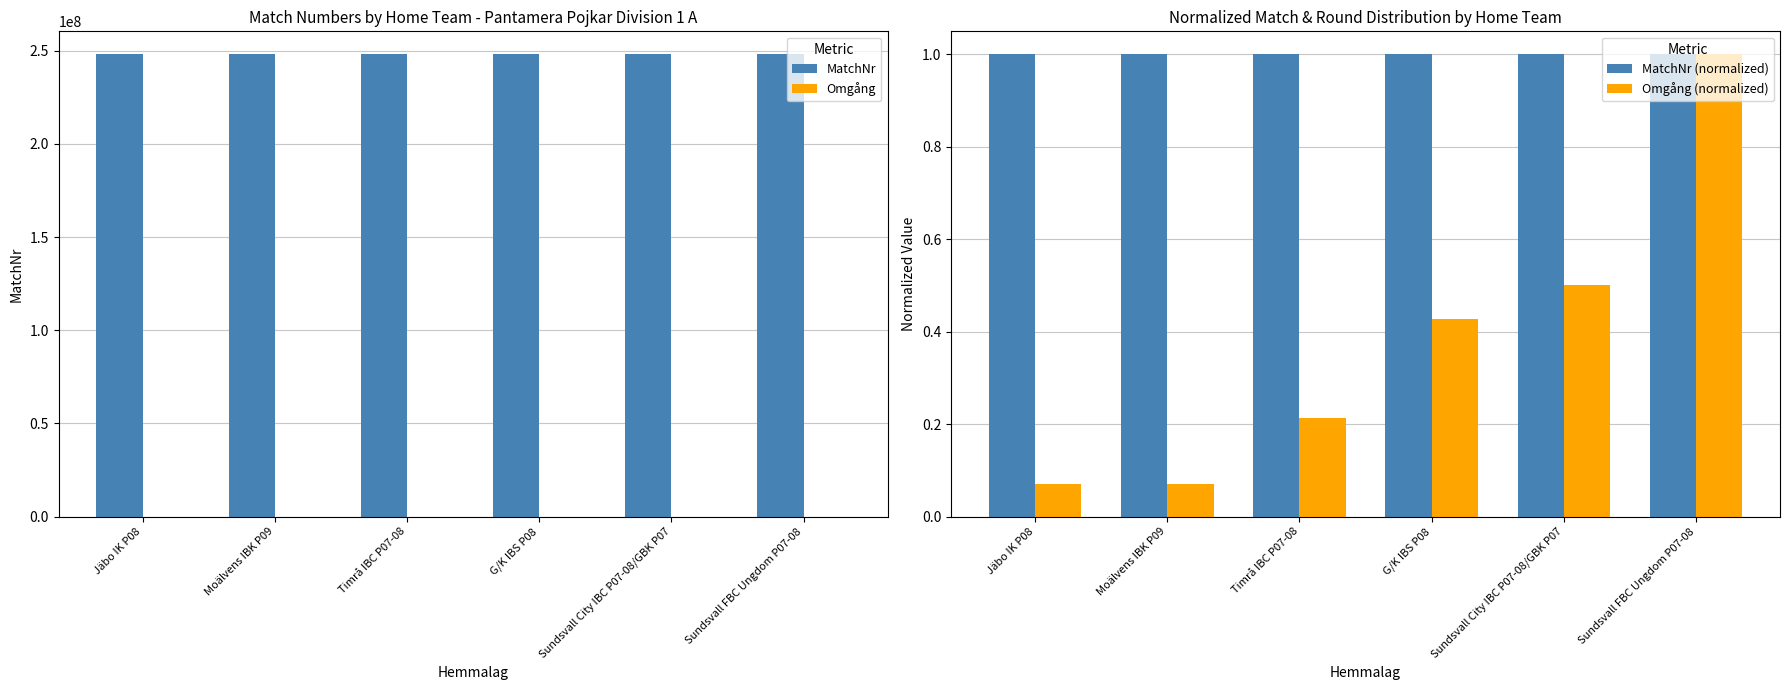

Is it true that Omgång (normalized) equals 0.4 at G/K IBS P08?

True